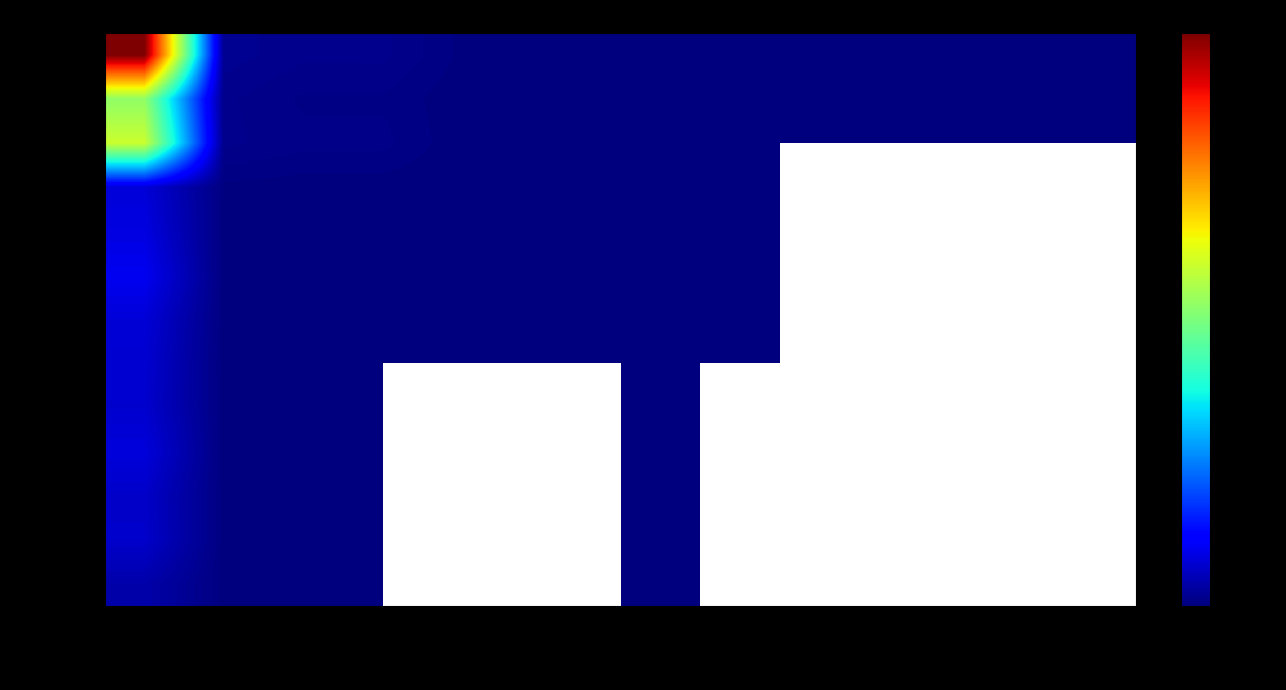

Is the value of honshi.00 at ºa59N- greater than the value of keiso3 at ½¬20N?

Yes